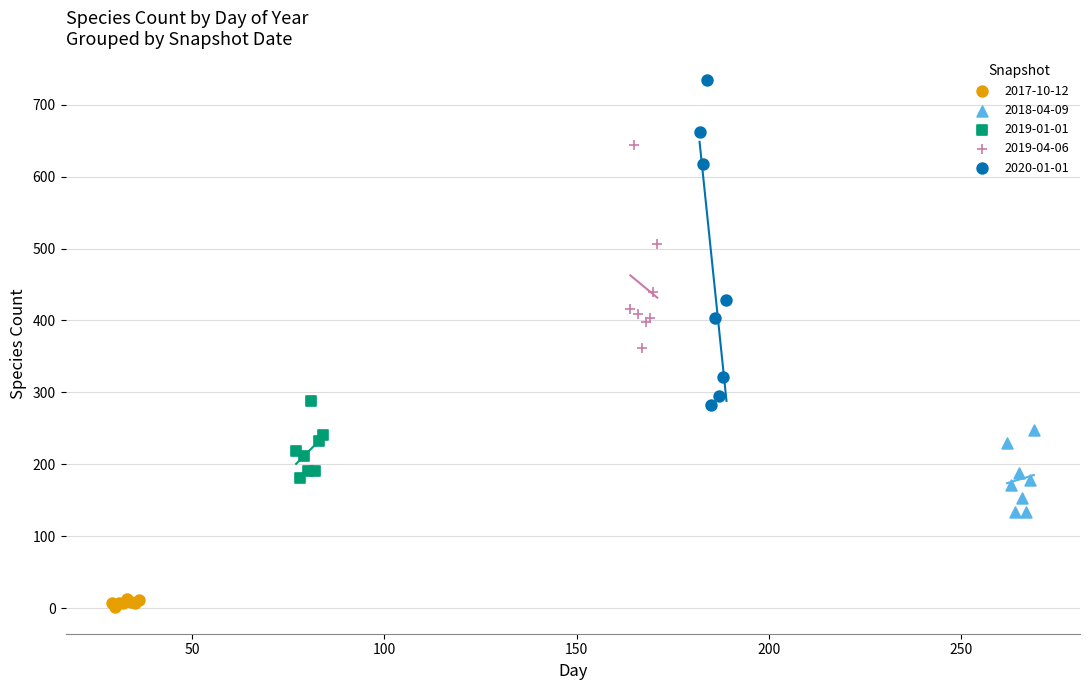

Which series contains the highest Y value?

2020-01-01